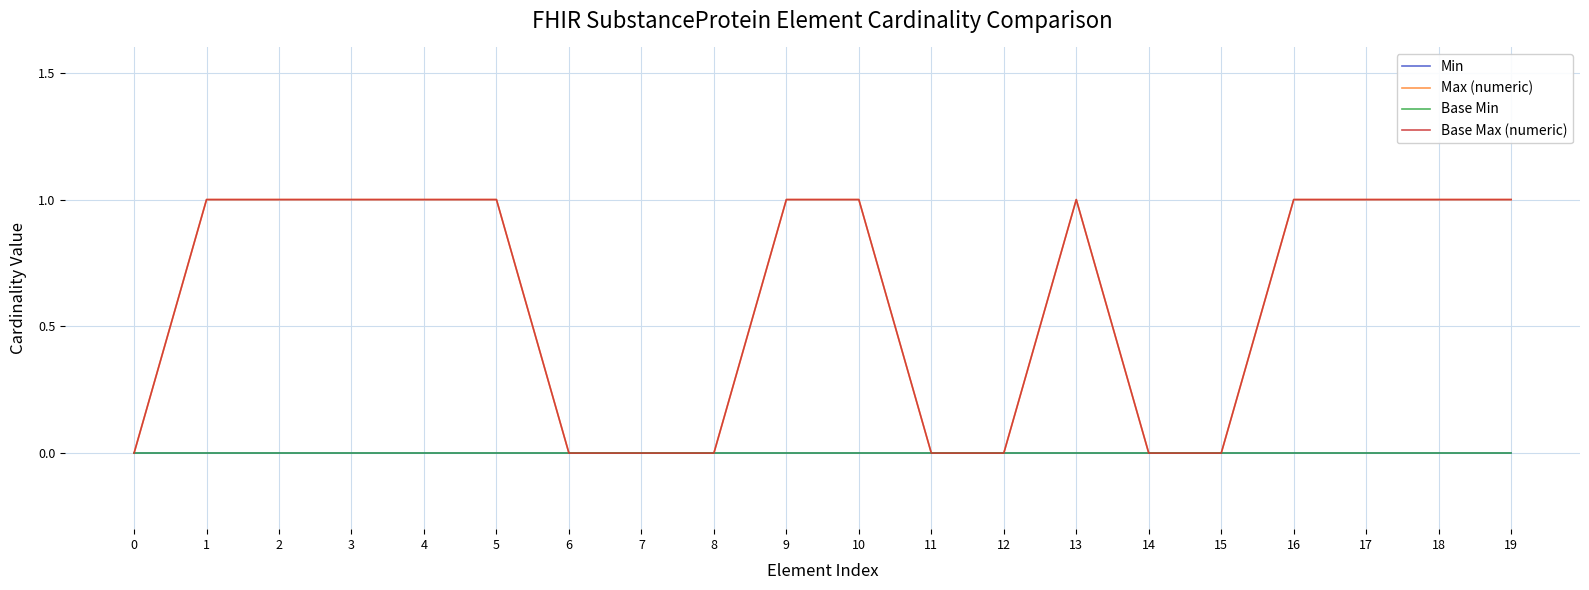

What is the difference between the highest and lowest values at 9?

1